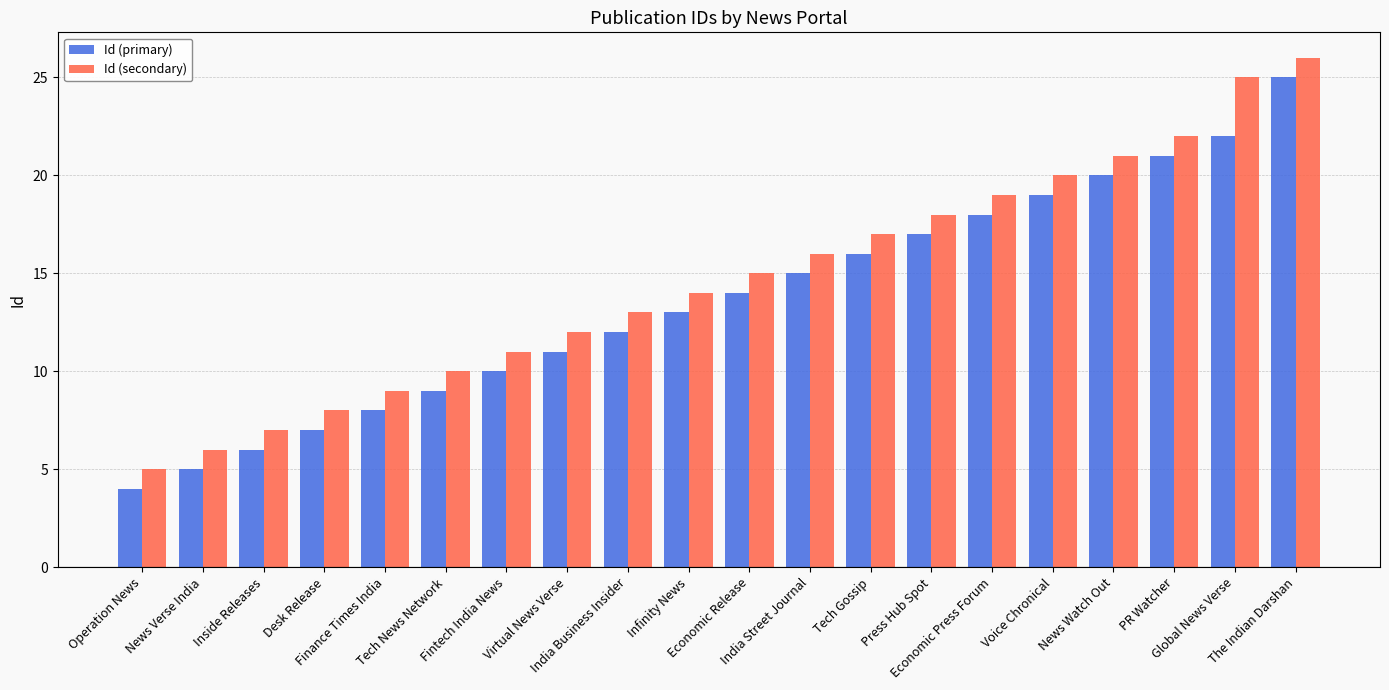

True or false: Id (primary) has a value of 19 at Voice Chronical.

True